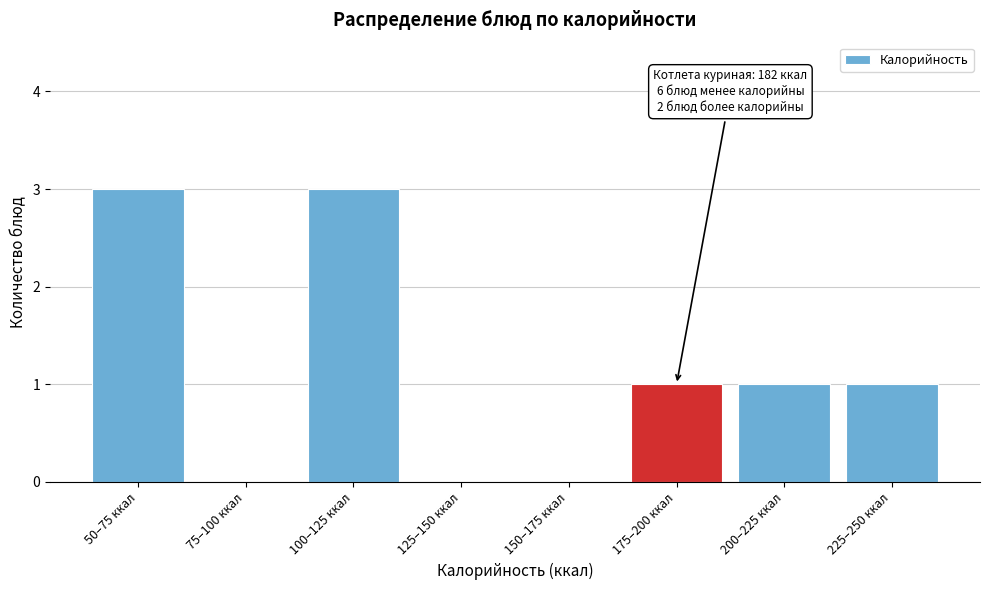

Reading right to left, transcribe all the data shown in this chart.

225–250 ккал=1	200–225 ккал=1	175–200 ккал=1	150–175 ккал=0	125–150 ккал=0	100–125 ккал=3	75–100 ккал=0	50–75 ккал=3